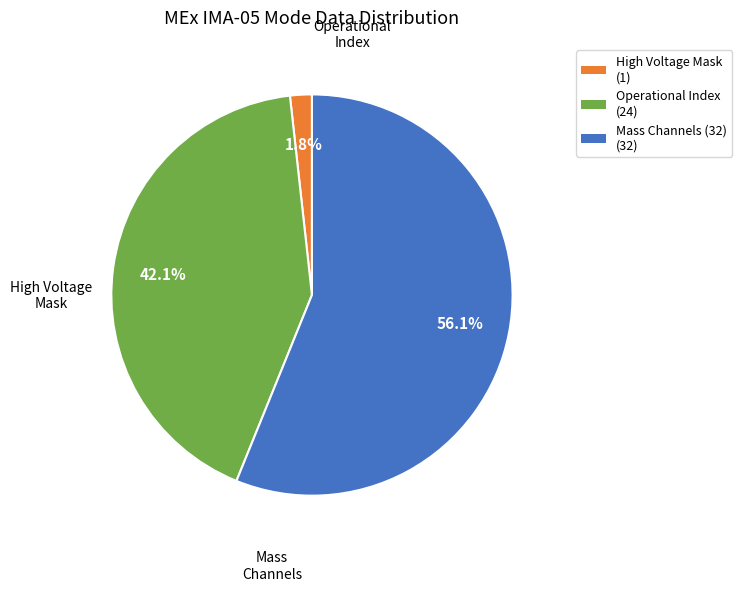

Does any single category account for the majority?

Yes